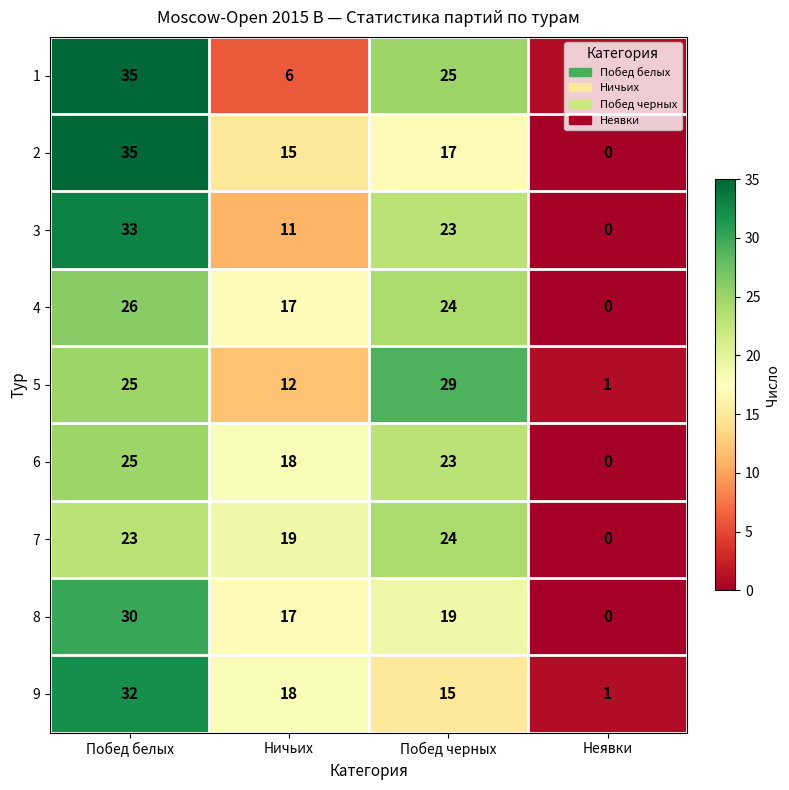

What is the difference between the maximum and minimum values in the 4 series?

26